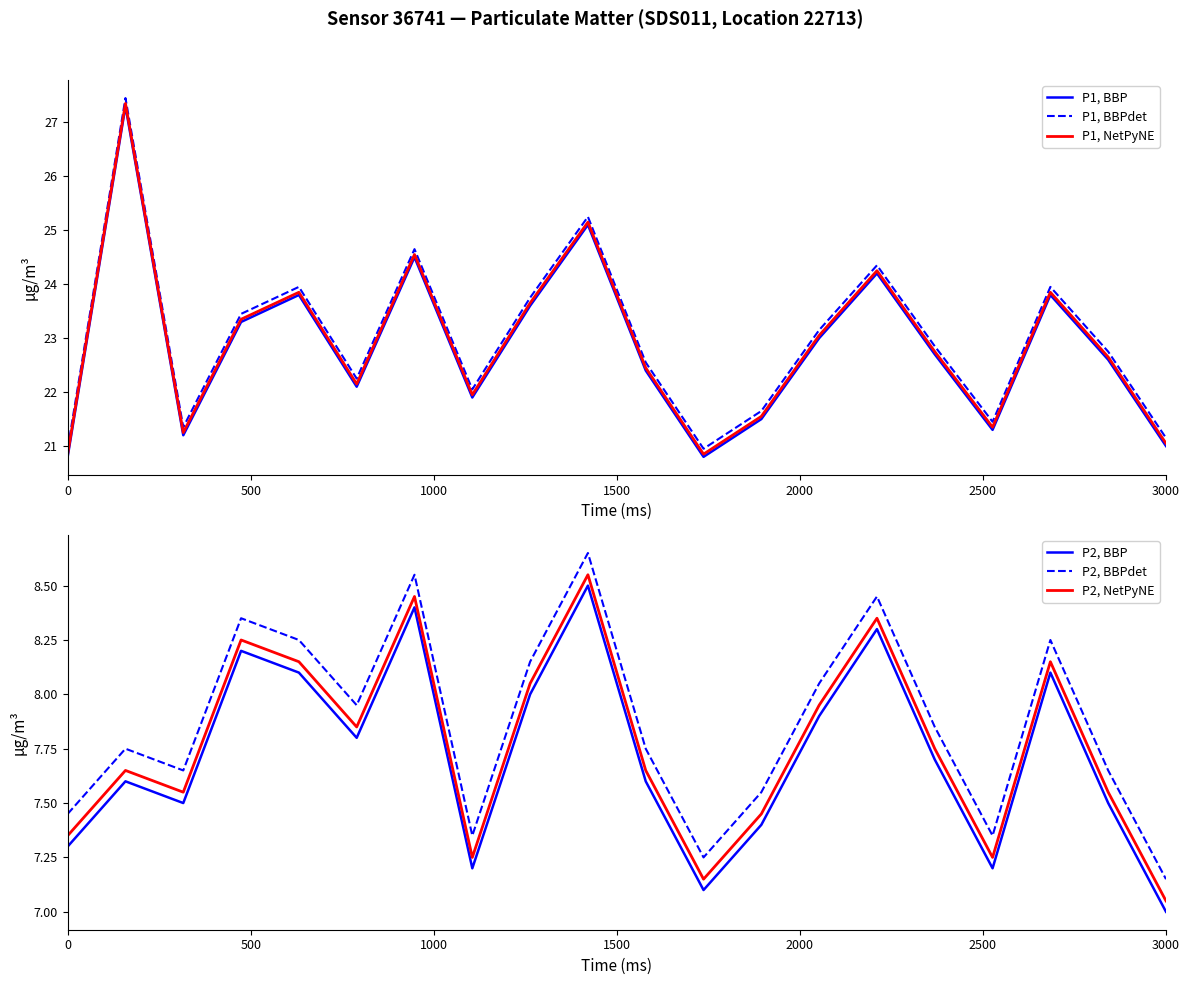

True or false: P2, NetPyNE and P2, BBPdet intersect in this chart.

False